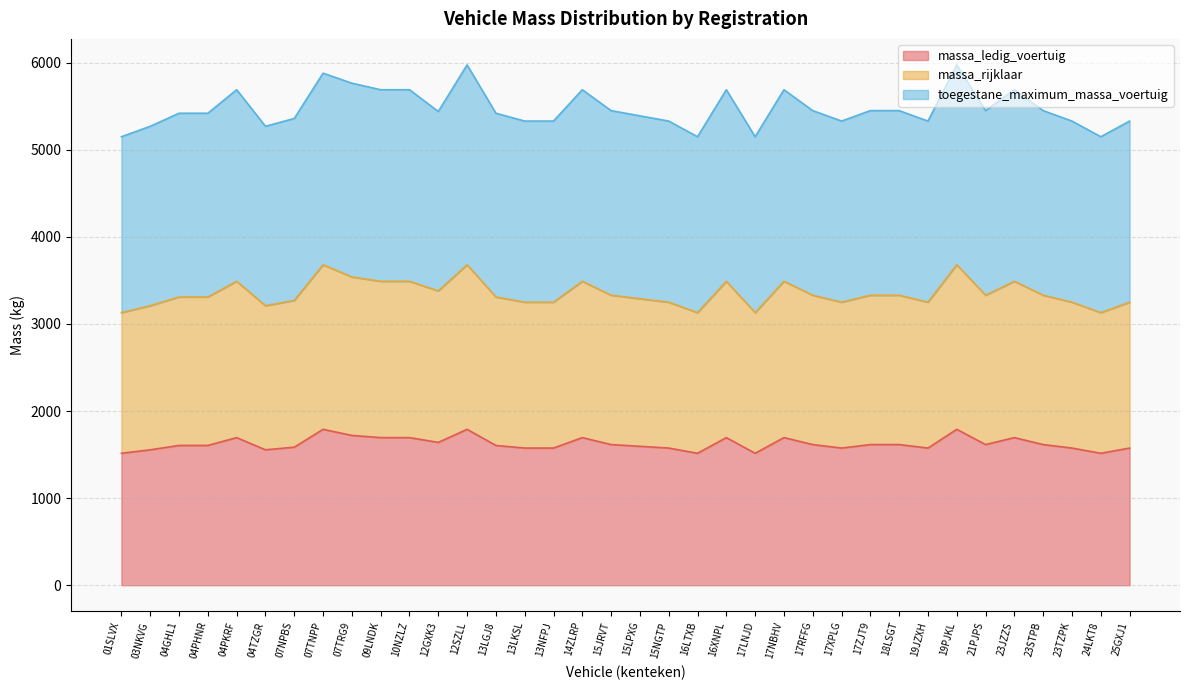

True or false: massa_ledig_voertuig and massa_rijklaar cross at least once.

False